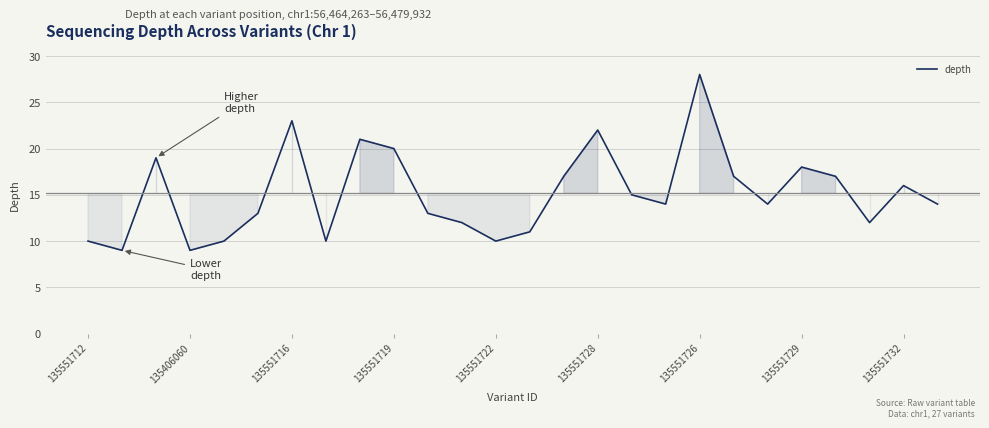

Reading left to right, transcribe all the data shown in this chart.

10	9	19	9	10	13	23	10	21	20	13	12	10	11	17	22	15	14	28	17	14	18	17	12	16	14